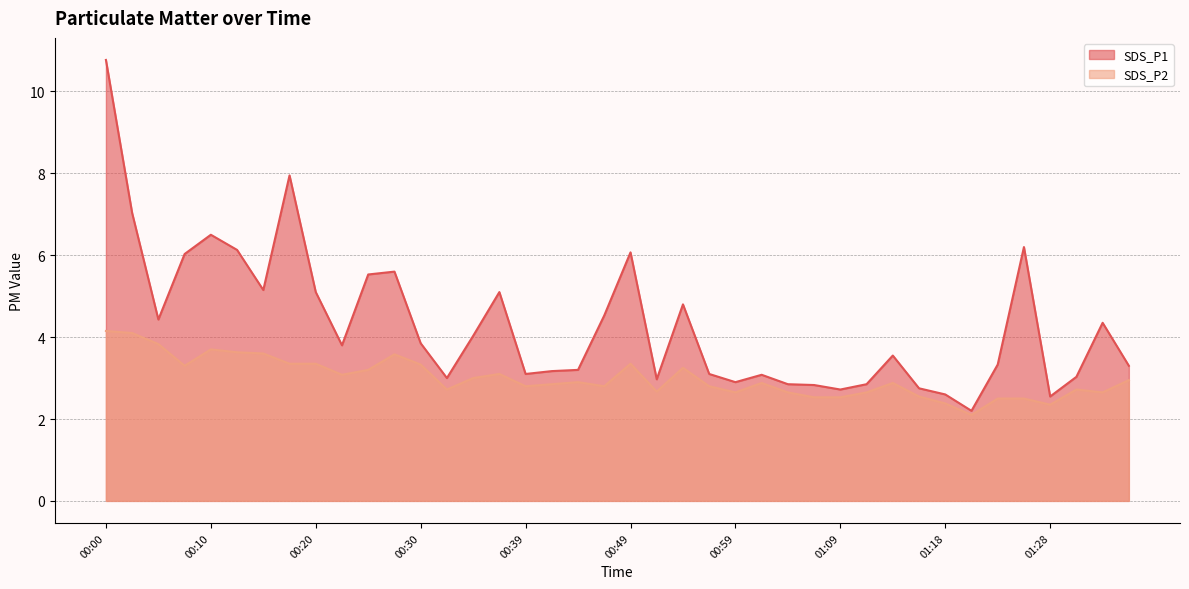

Does the chart display data point markers on the line(s)?

No